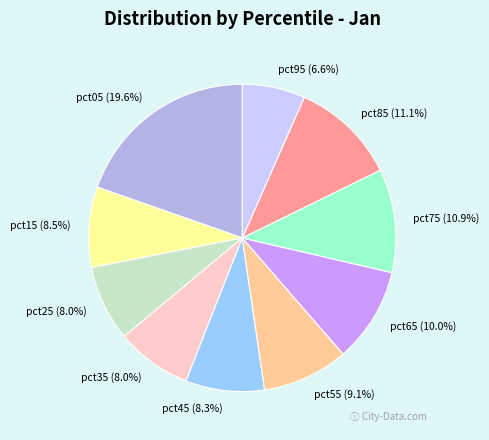

Which category has the smallest portion of the pie?

pct95